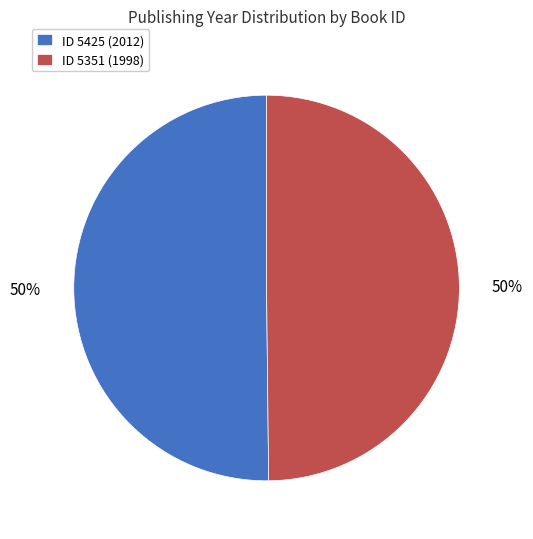

What percentage is the ID 5351 (1998) slice, to the nearest percent?

50%